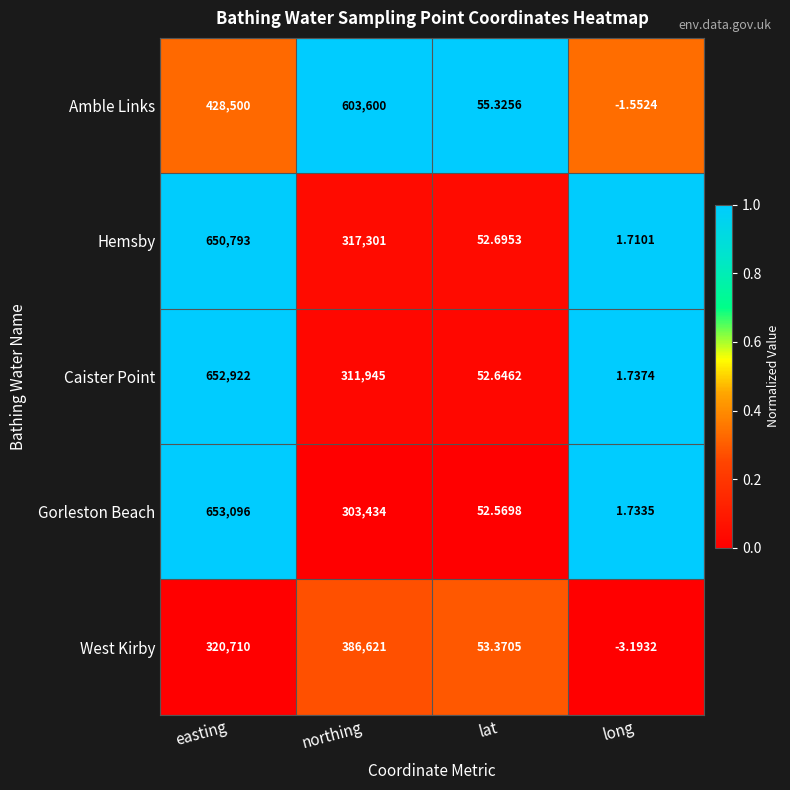

Which series has the largest range (max minus min)?

Gorleston Beach